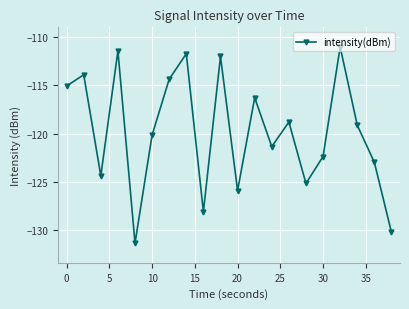

What is the difference between the maximum and minimum values?

20.4